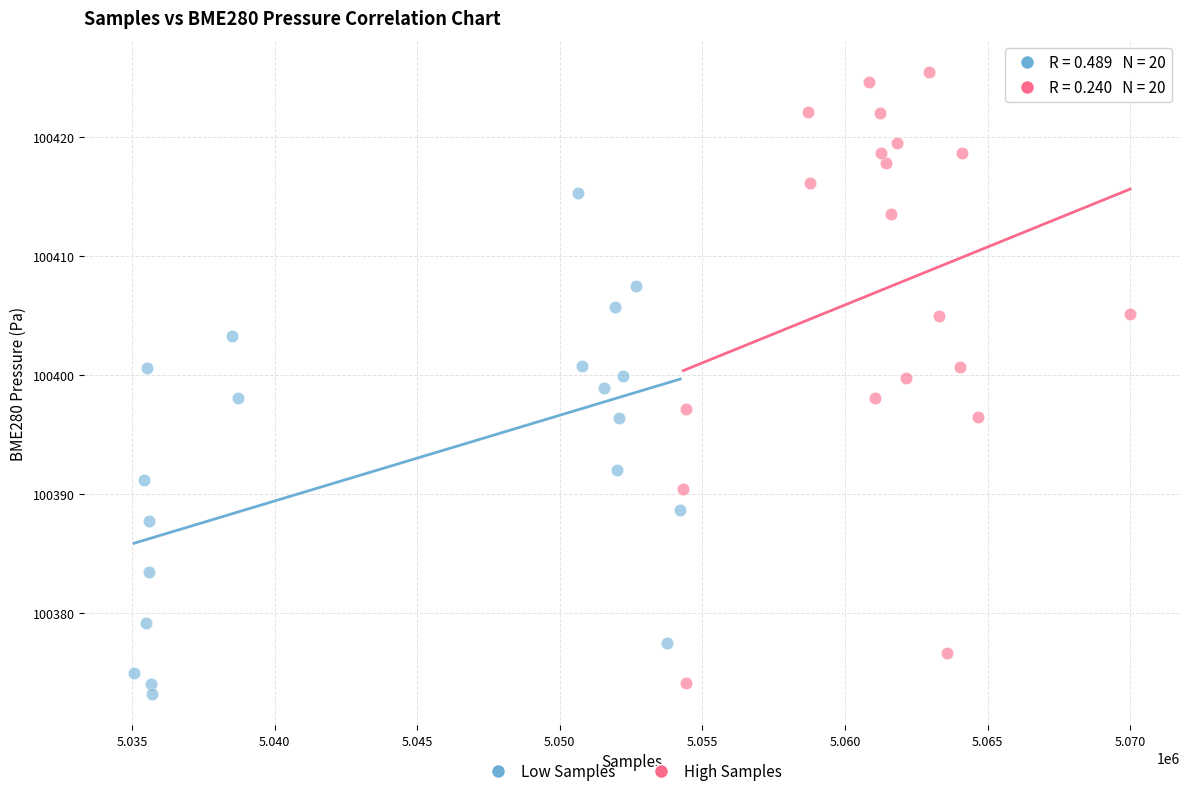

Which series has the widest spread of Y values?

High Samples